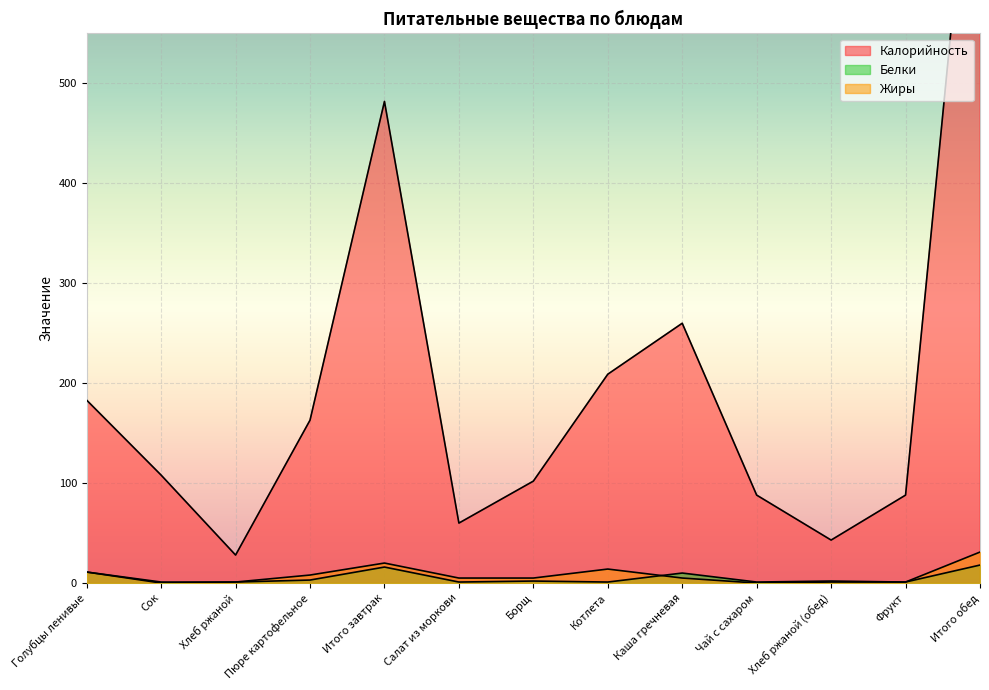

What position from the left is Каша гречневая?

9